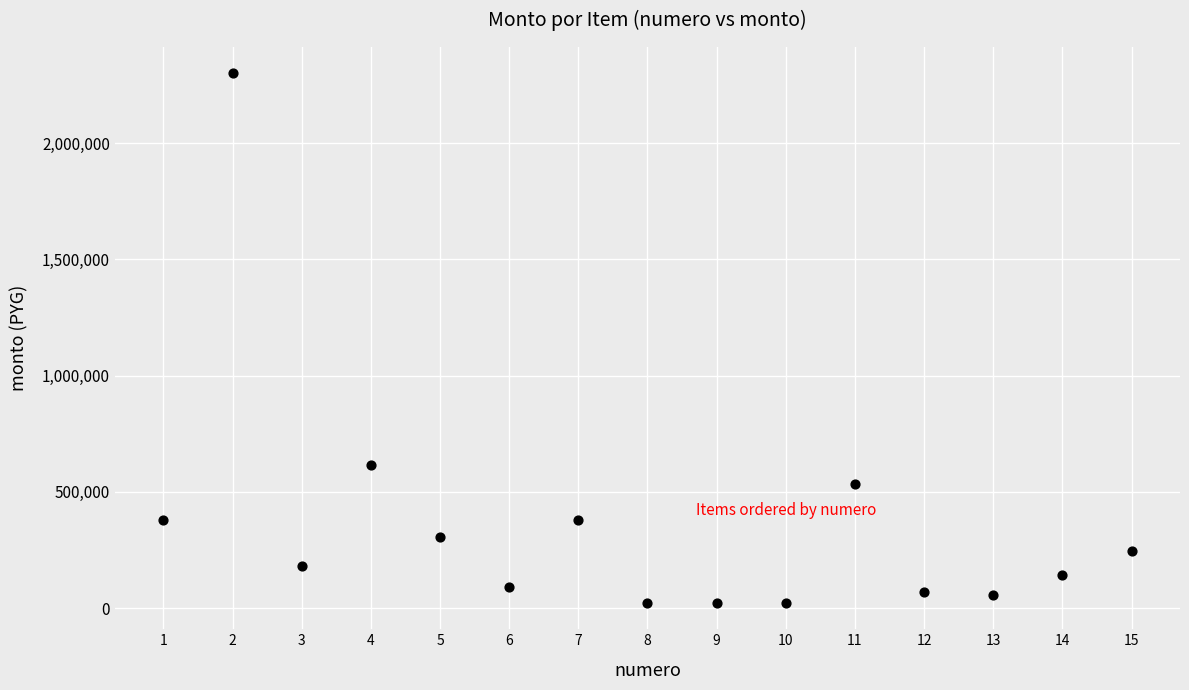

What is the range of X values (max minus min)?

14